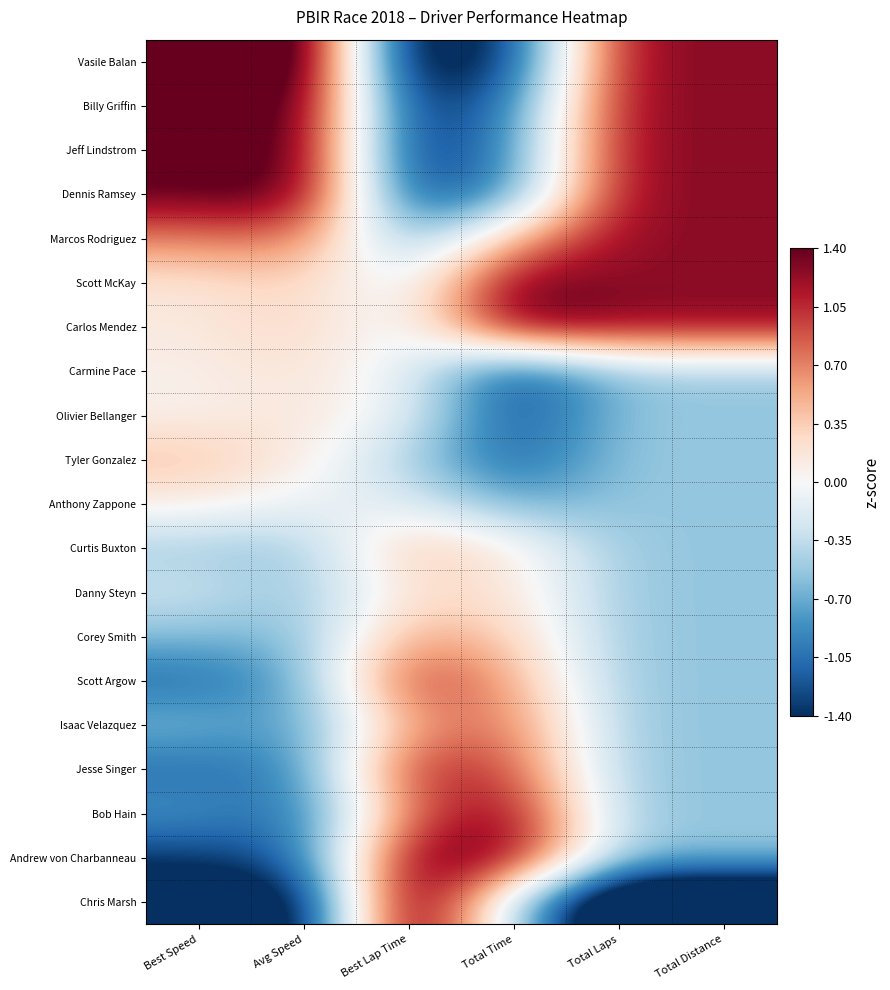

What is the minimum value shown in the chart?

-2.3